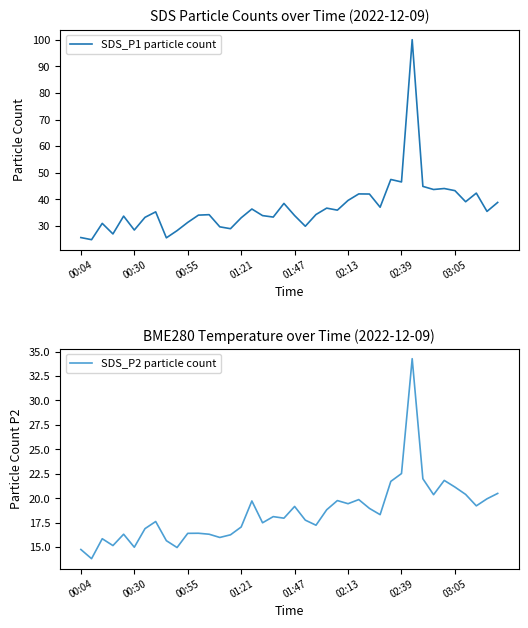

How many series are shown in this chart?

2